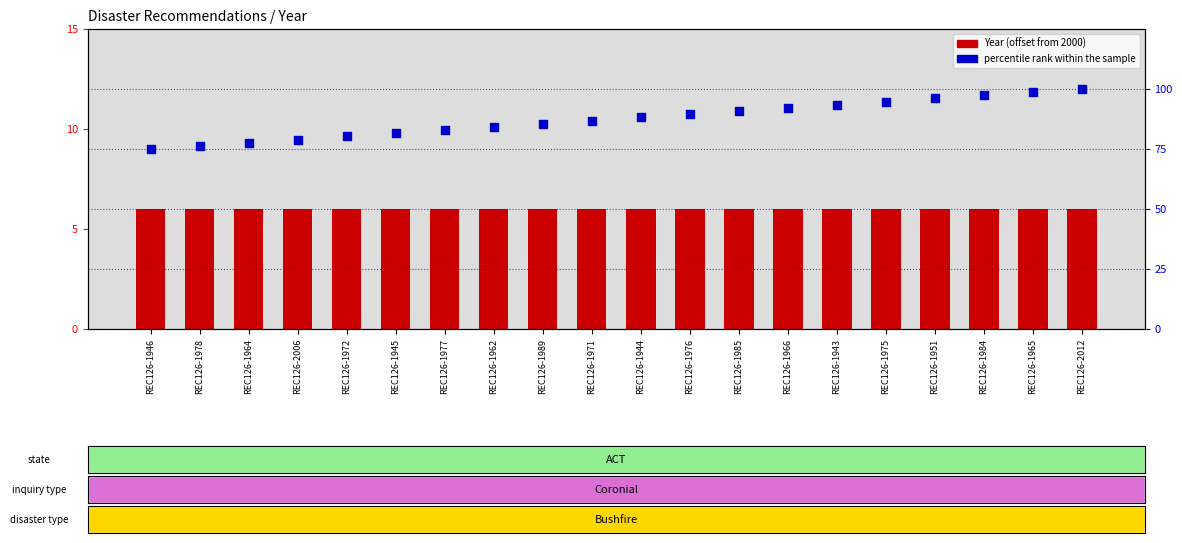

Which series has the largest Y range (max minus min)?

percentile rank within the sample